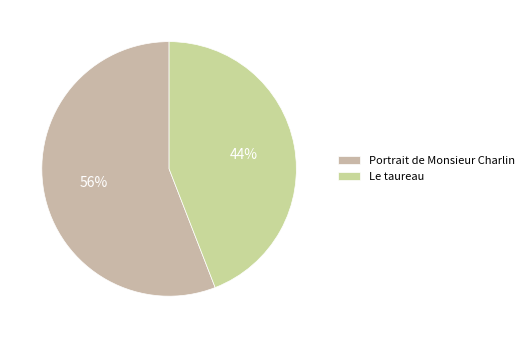

What is the smallest slice in the pie chart?

Le taureau